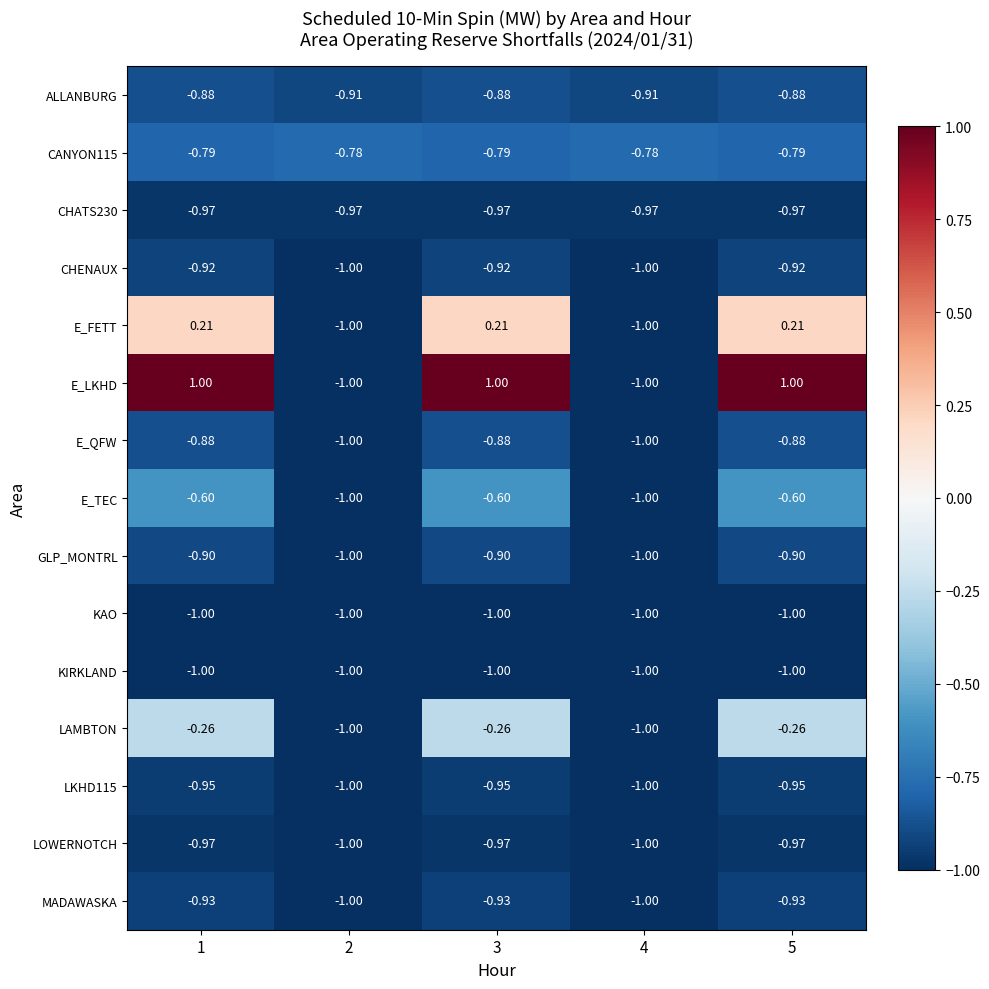

Which series has the largest range (max minus min)?

E_LKHD